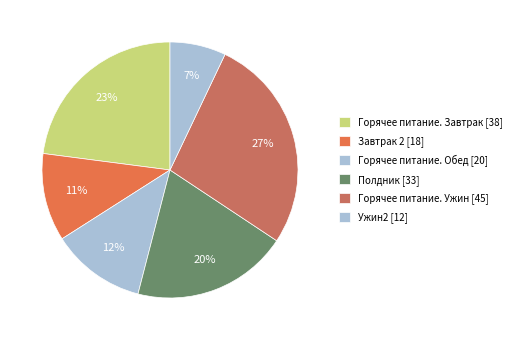

How much of the chart is everything except Горячее питание. Ужин?

72.8%